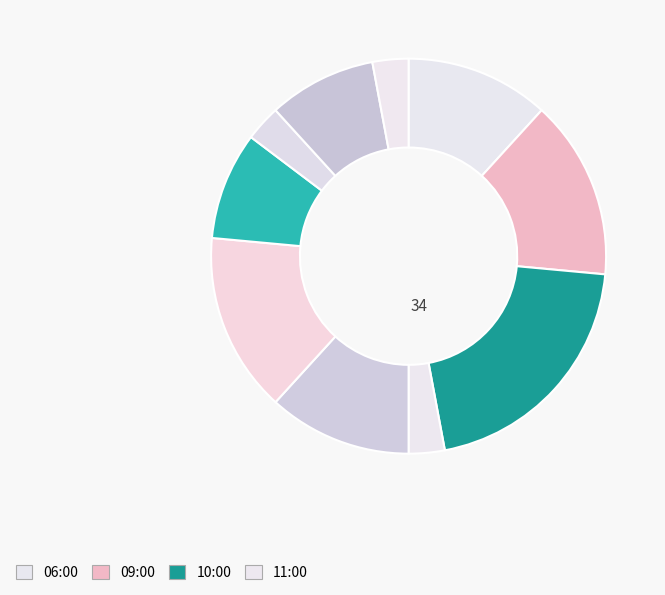

What is the smallest slice in the pie chart?

11:00